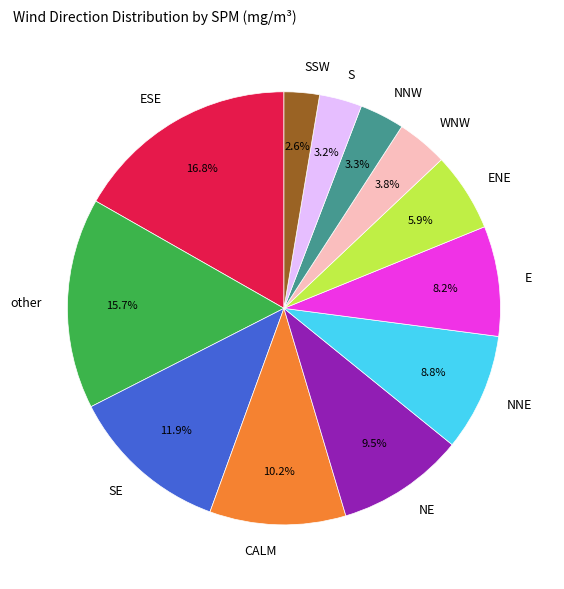

Is the sum of NE and SE greater than half?

No